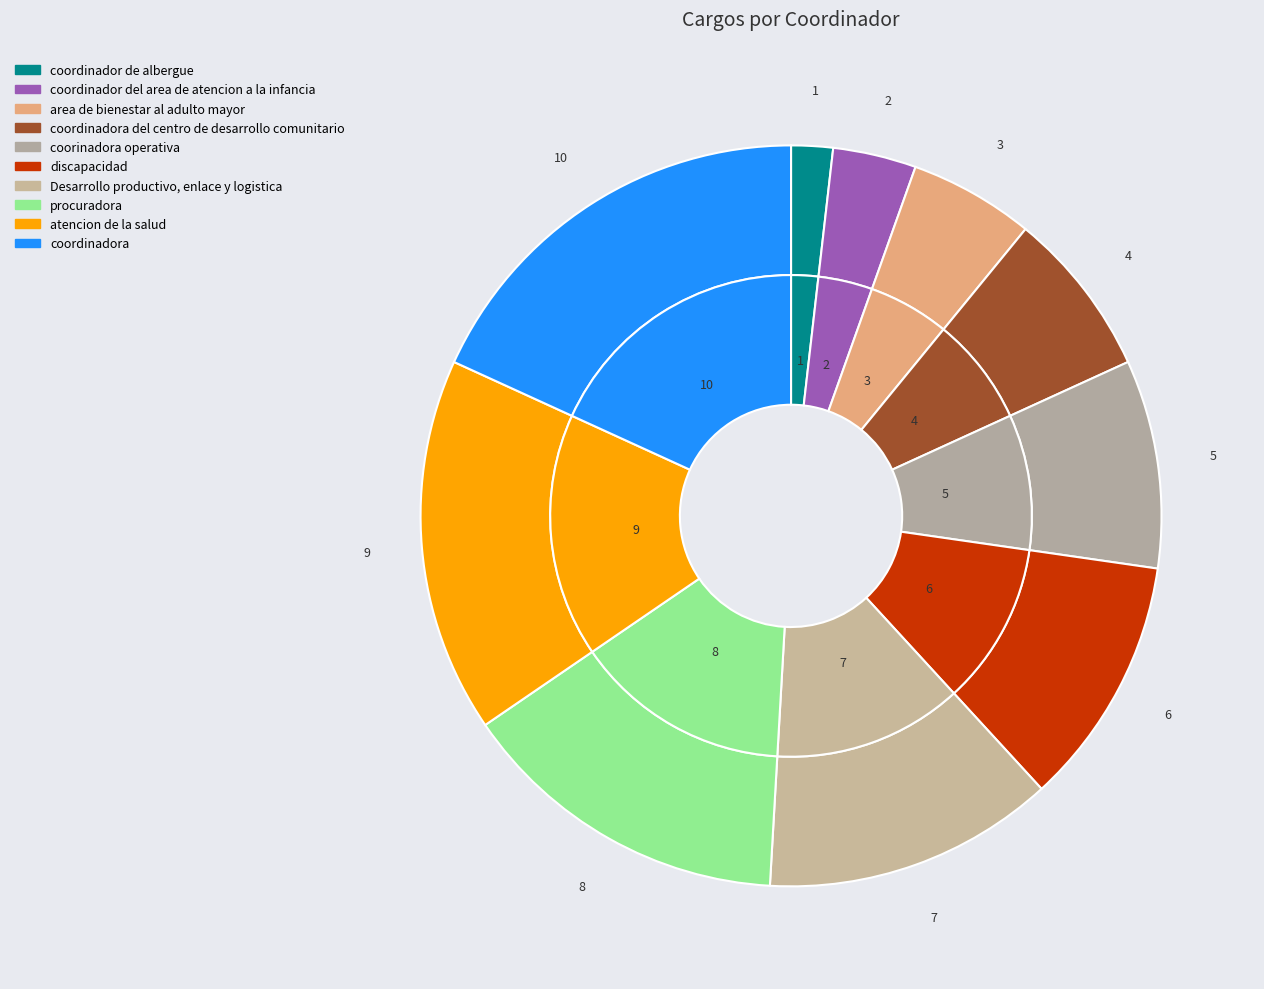

How many segments does this pie chart have?

10